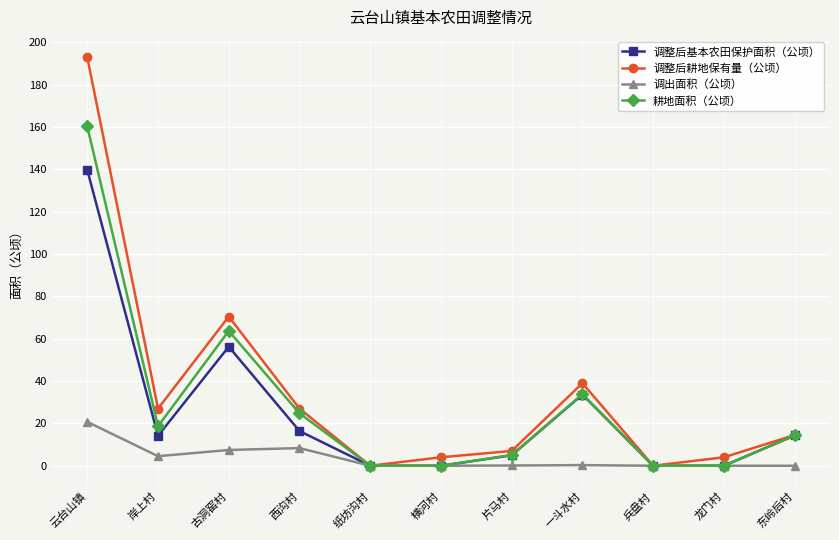

What is the maximum value shown in the chart?

193.0